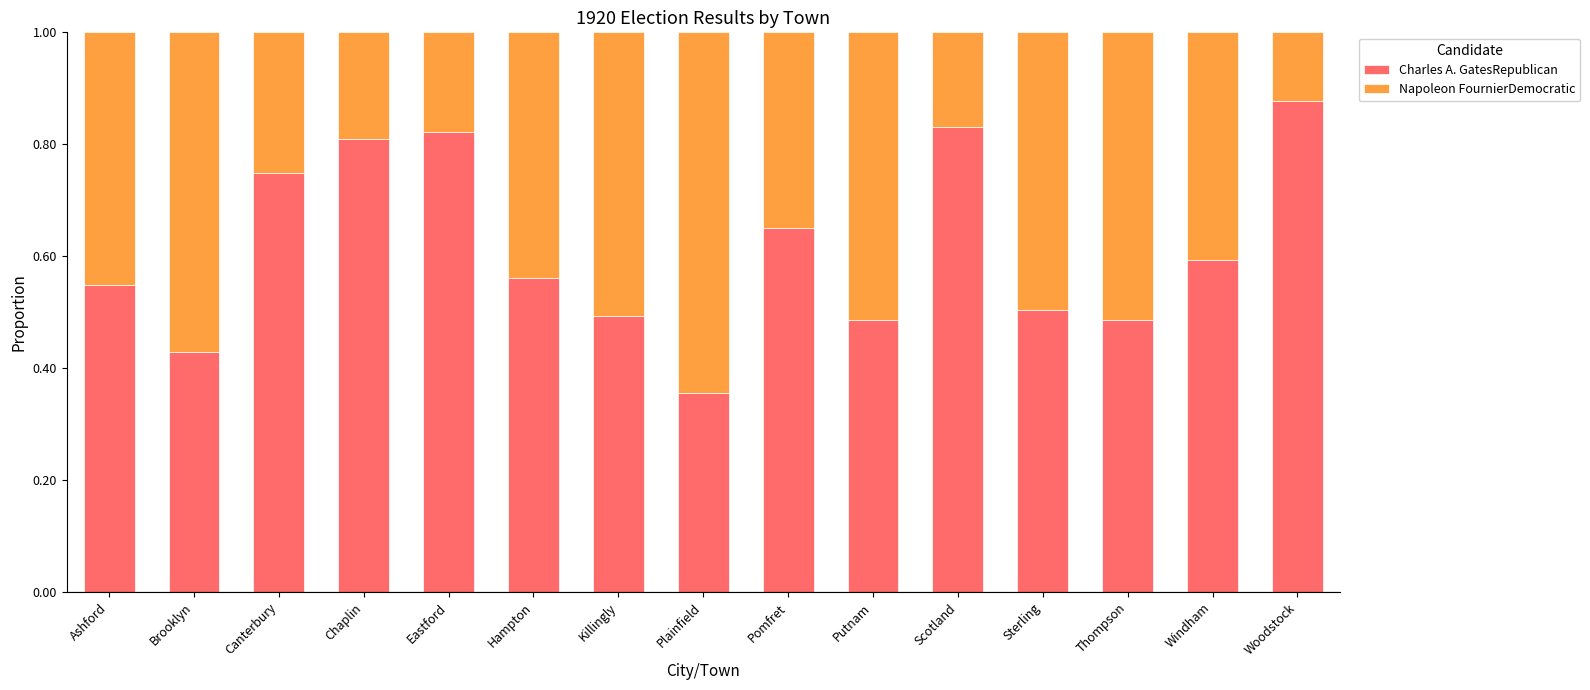

What is the sum of the Charles A. GatesRepublican values at Windham and Thompson?

1.1